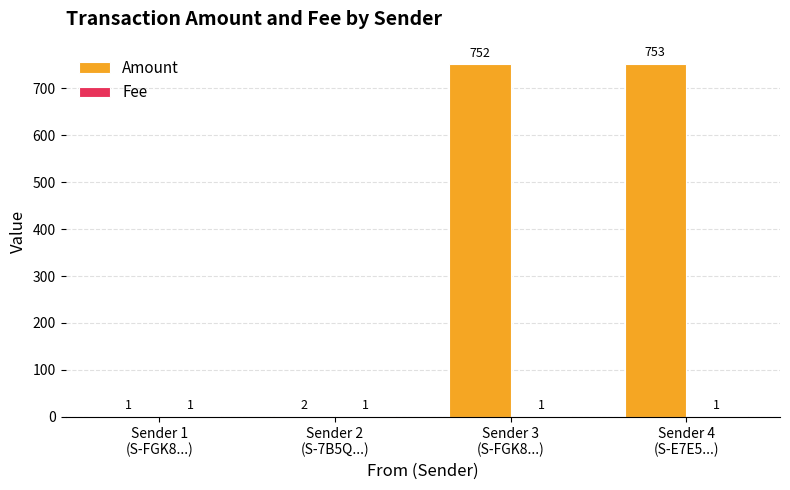

Which series has the largest total across all categories?

Amount